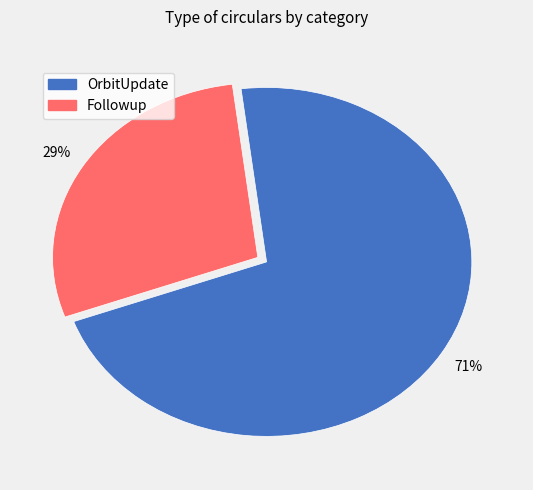

To the nearest percent, what is the average slice percentage?

50%